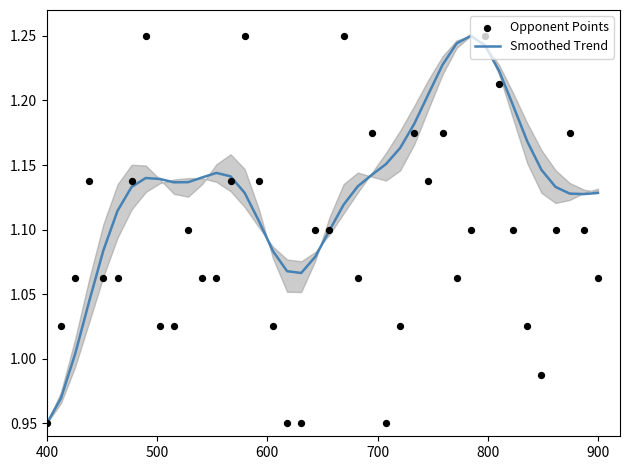

Which series contains the lowest Y value?

Smoothed Trend